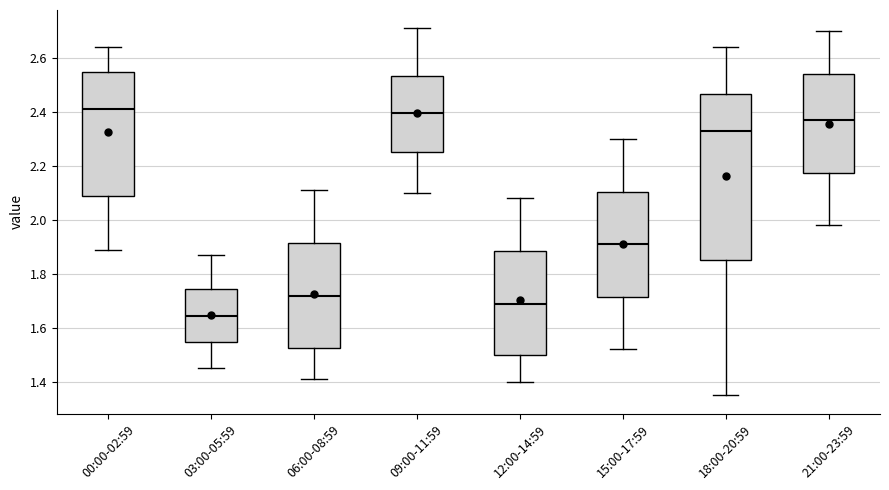

Which box is the tallest, from its lower edge to its upper edge?

18:00-20:59